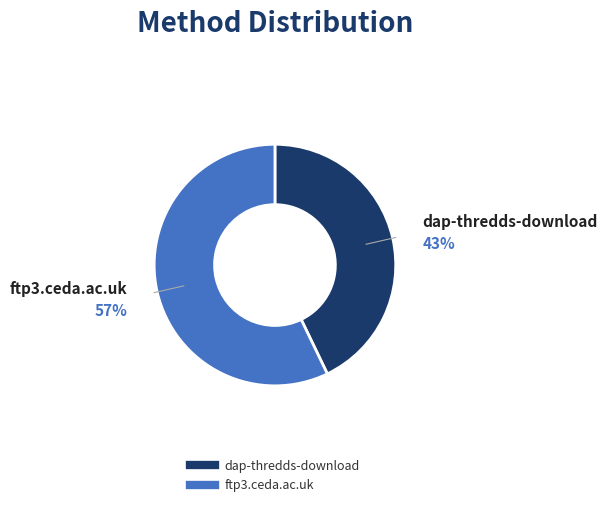

To the nearest percent, what is the combined percentage of ftp3.ceda.ac.uk and dap-thredds-download?

100%